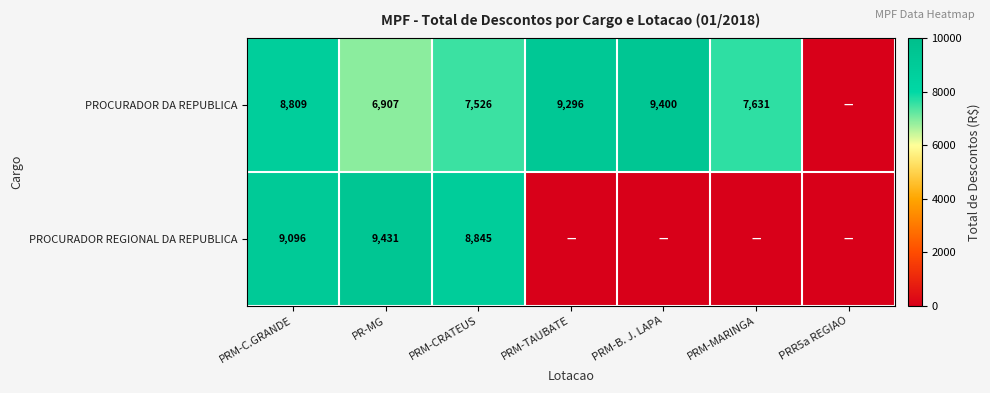

What is the difference between the PROCURADOR DA REPUBLICA values at PRM-B. J. LAPA and PRM-CRATEUS?

1874